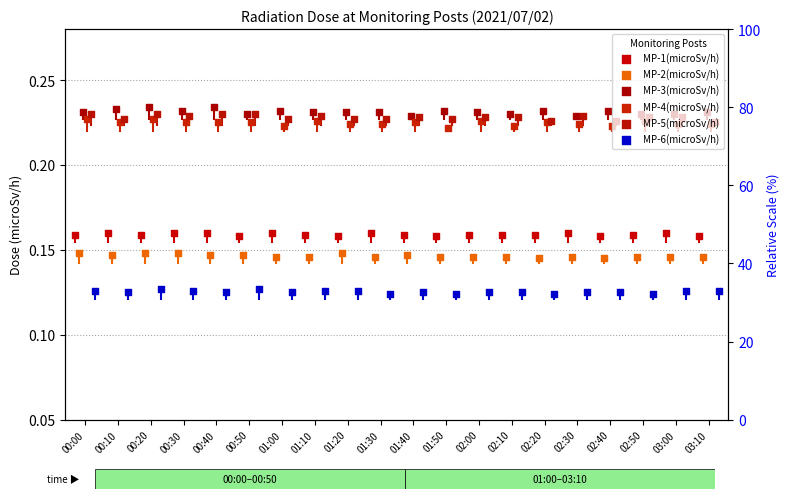

What are all the series names shown in the legend?

MP-1(microSv/h), MP-2(microSv/h), MP-3(microSv/h), MP-4(microSv/h), MP-5(microSv/h), MP-6(microSv/h)